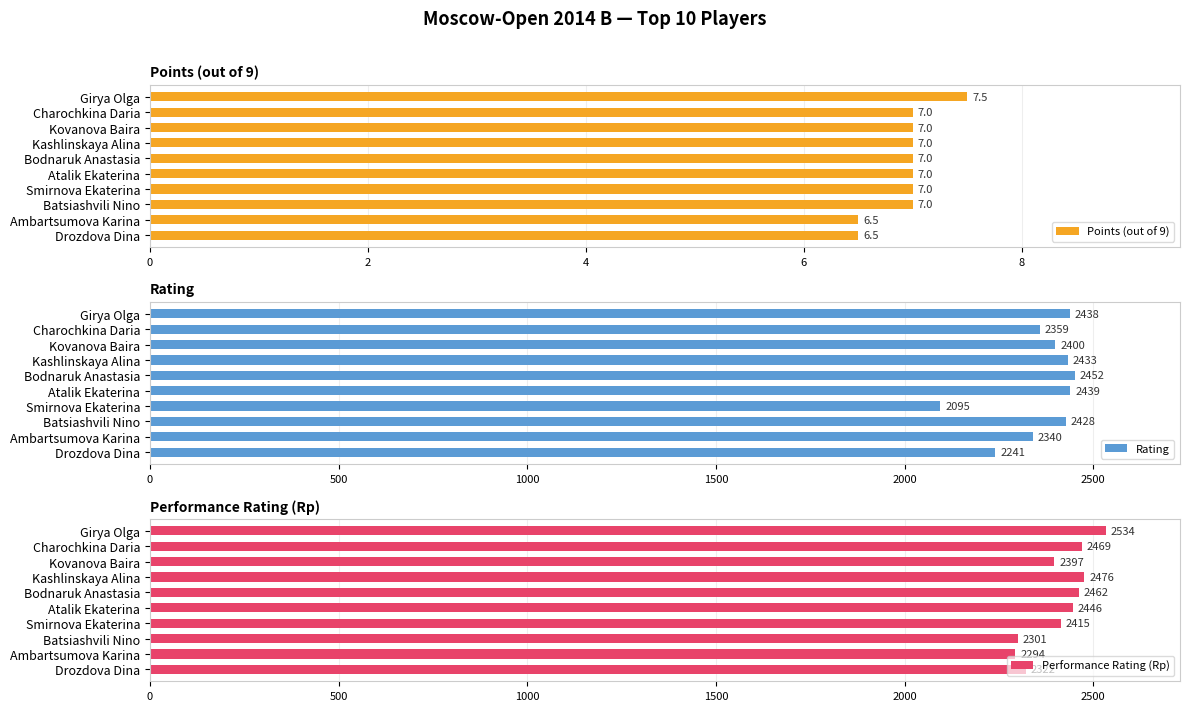

What is the approximate value of Points (out of 9) at Ambartsumova Karina?

6.5